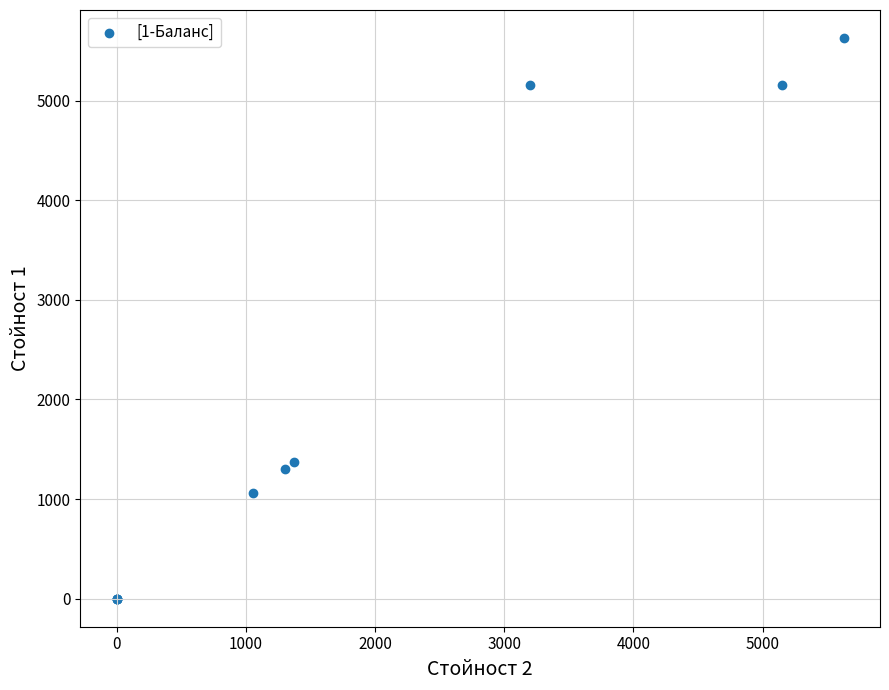

What Y value in the scatter plot is closest to 2814?

1375